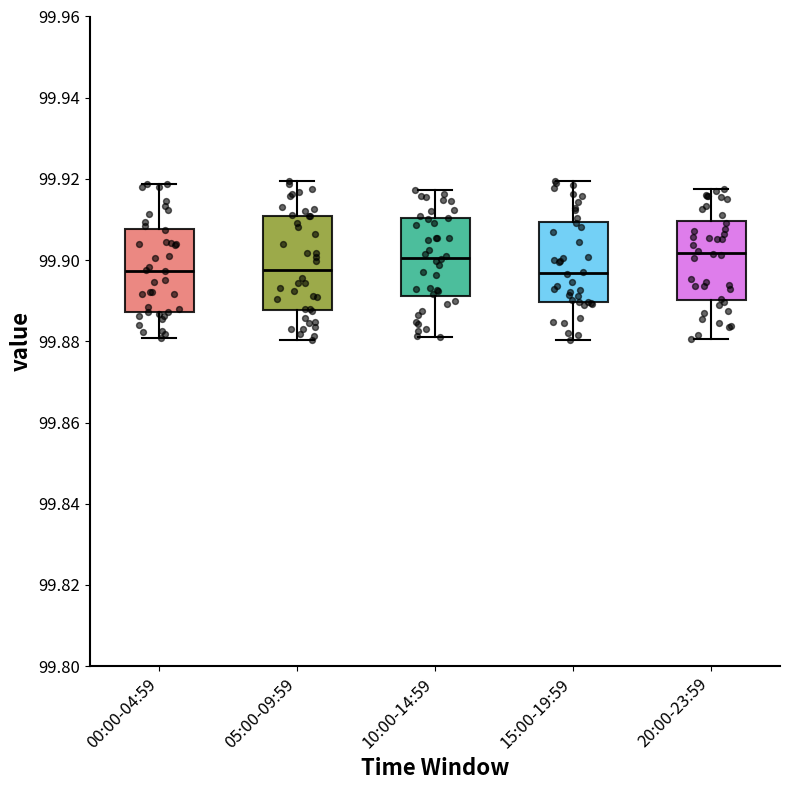

Where is the upper edge of the box for 10:00-14:59 on the y-axis? The values are not printed on the chart, so give them approximately, as read against the axis.

99.910